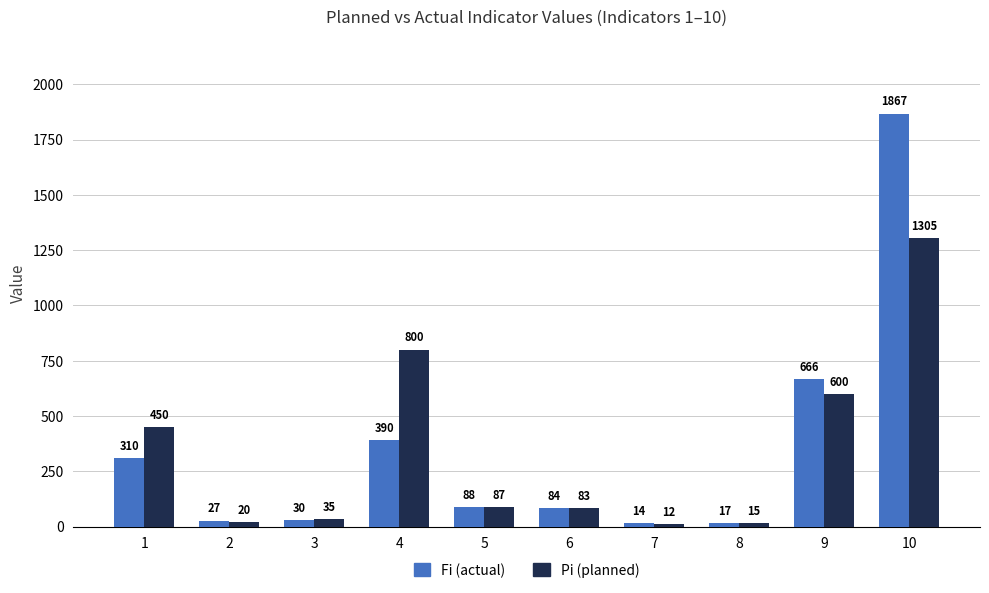

What is the sum of the Pi (planned) values at 9 and 10?

1905.0